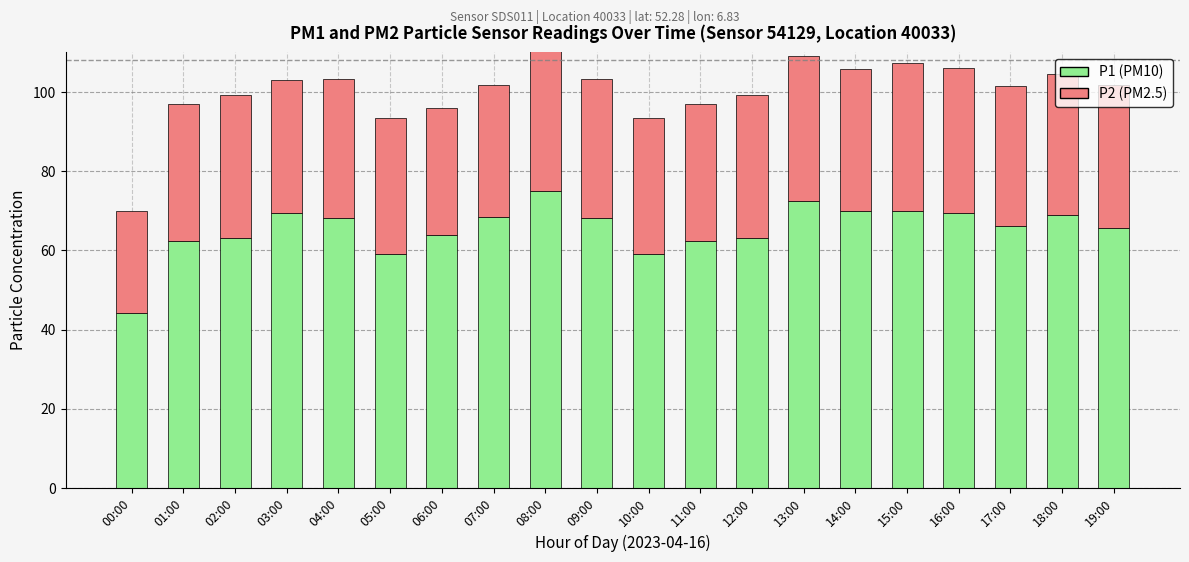

What is the lowest value of the P1 (PM10) series?

44.3